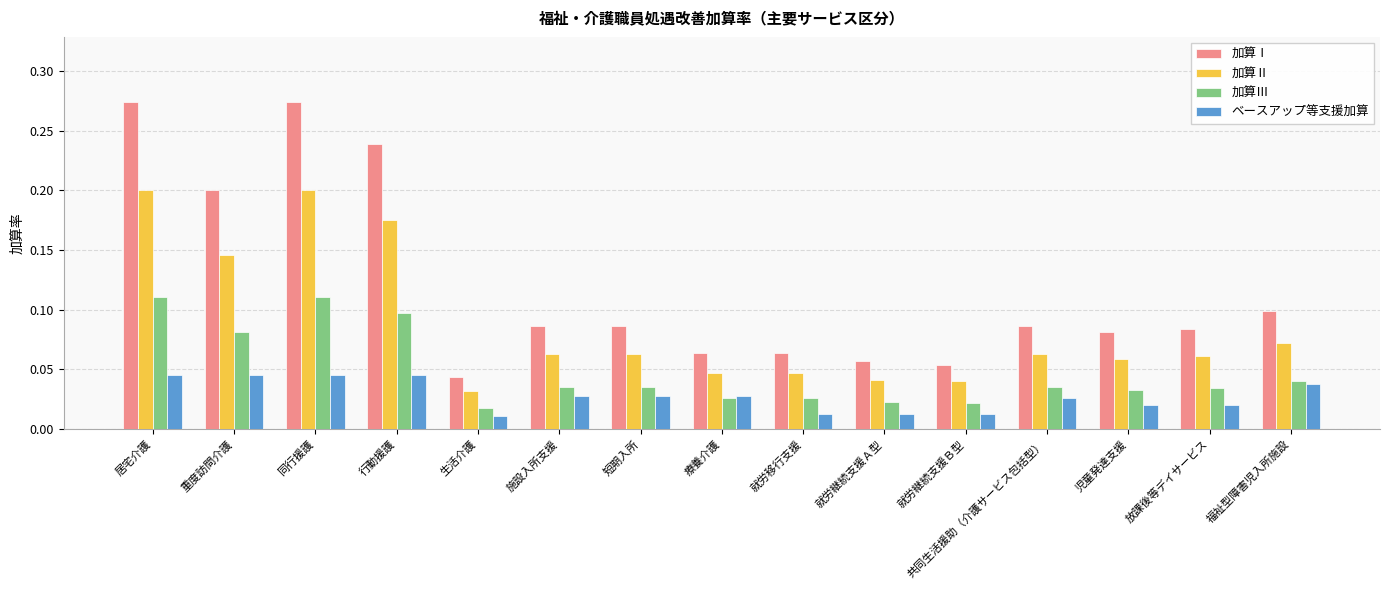

Rank the series by their average value, from highest to lowest.

加算Ⅰ, 加算Ⅱ, 加算Ⅲ, ベースアップ等支援加算